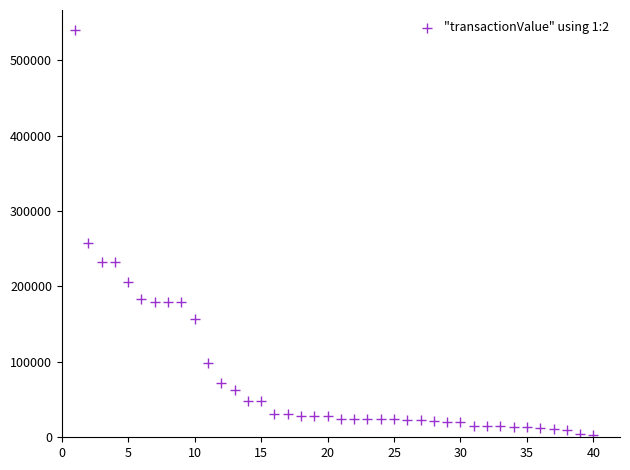

What is the range of Y values (max minus min)?

535935